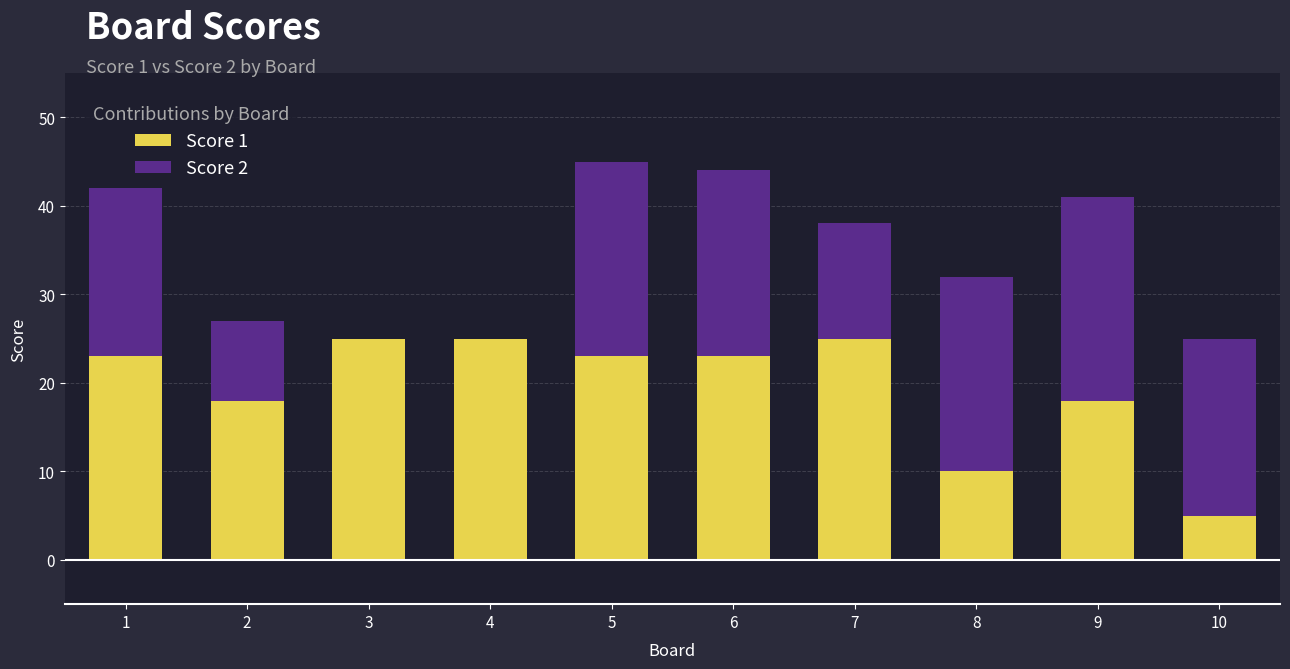

The Score 1 series shows 25 at 3. True or false?

True